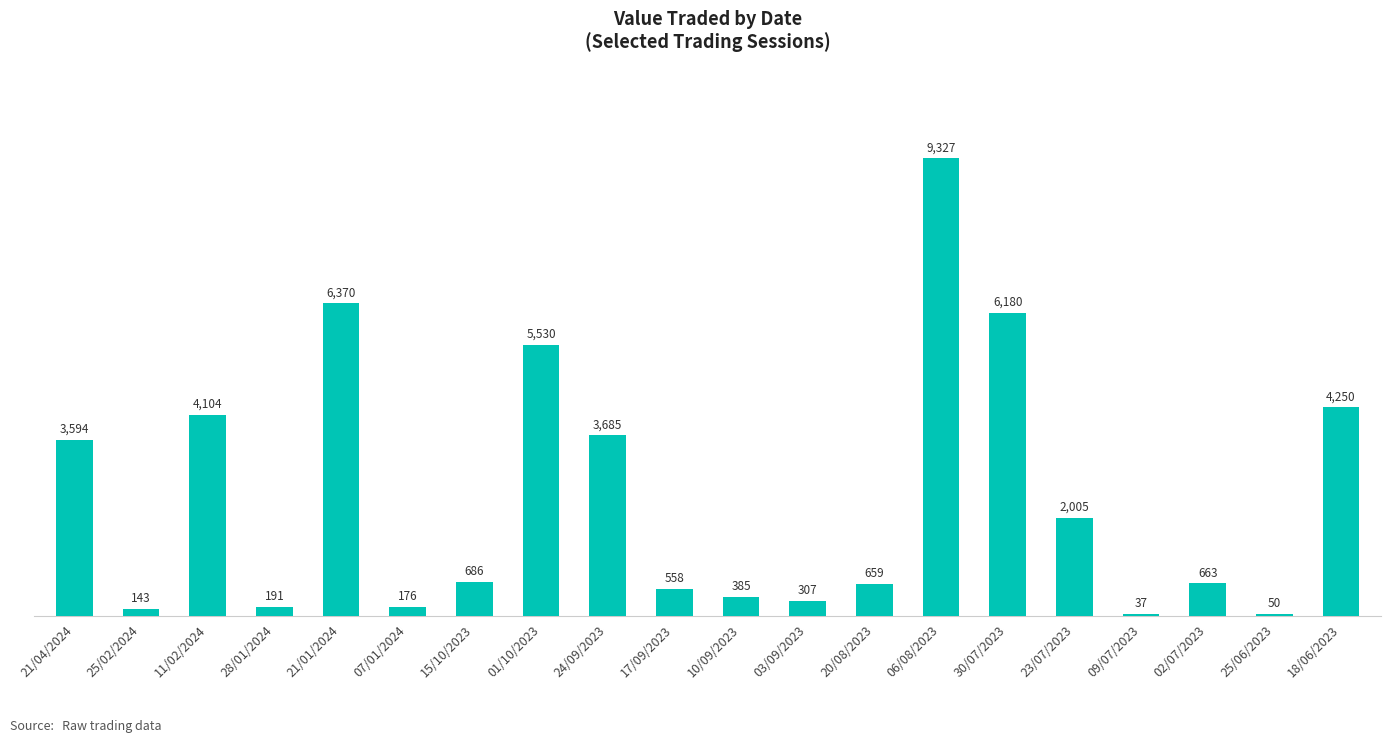

List the labels in order of value, smallest first.

09/07/2023, 25/06/2023, 25/02/2024, 07/01/2024, 28/01/2024, 03/09/2023, 10/09/2023, 17/09/2023, 20/08/2023, 02/07/2023, 15/10/2023, 23/07/2023, 21/04/2024, 24/09/2023, 11/02/2024, 18/06/2023, 01/10/2023, 30/07/2023, 21/01/2024, 06/08/2023